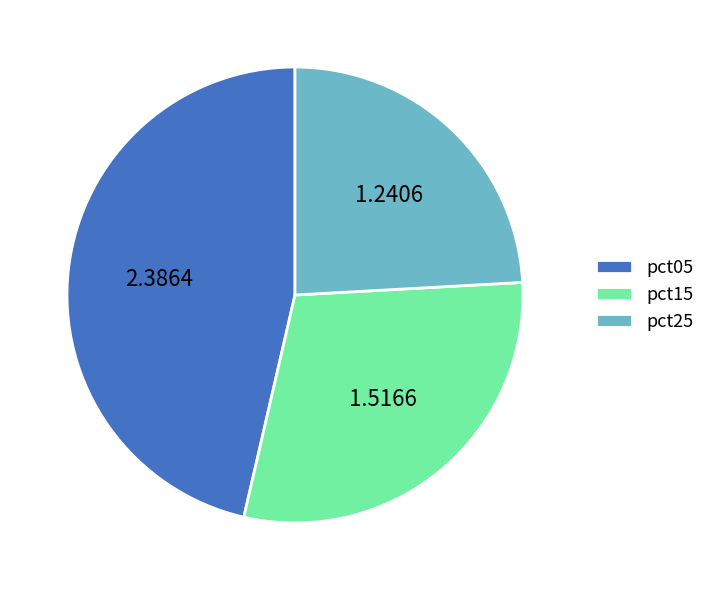

Combined, do pct05 and pct25 account for over 50%?

Yes